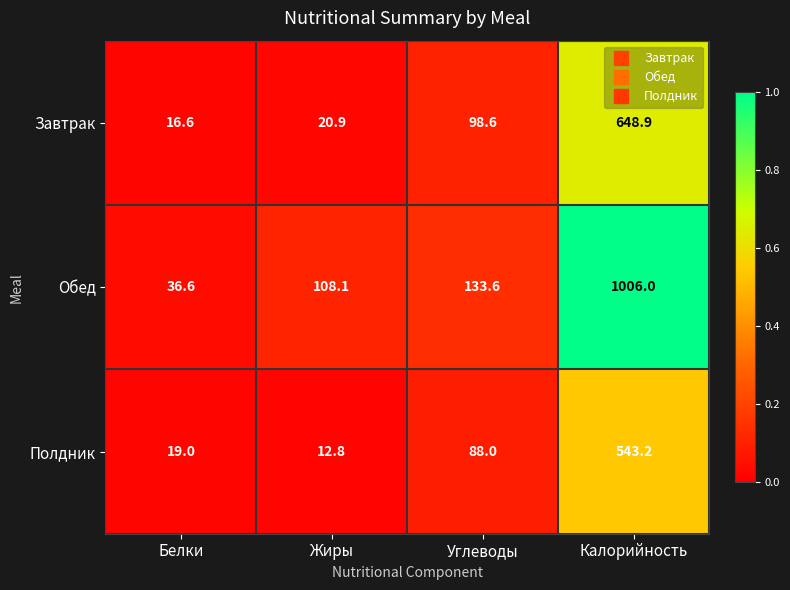

Rank the categories by Полдник value from highest to lowest.

Калорийность, Углеводы, Белки, Жиры